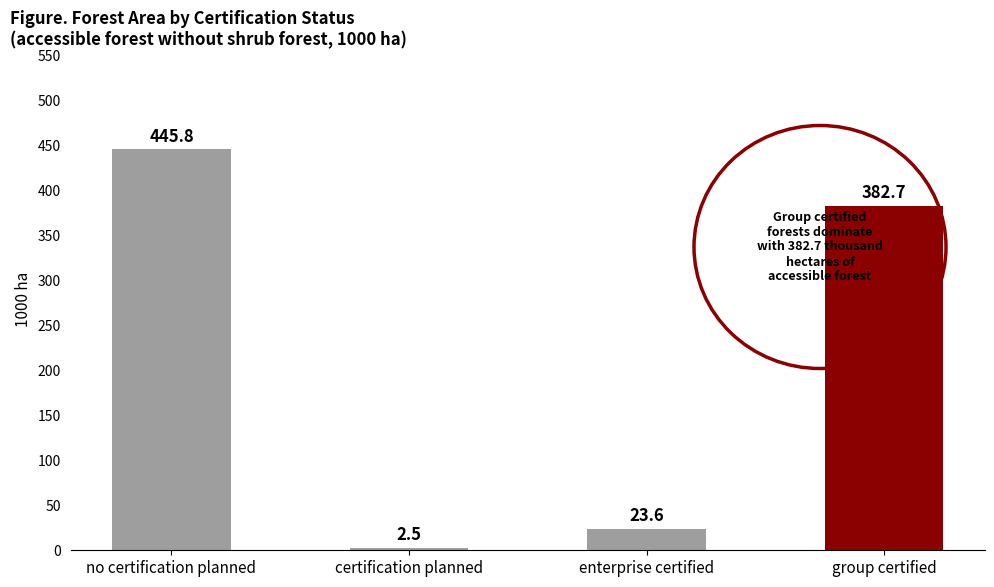

Is it true that the value at group certified is 382.7?

True